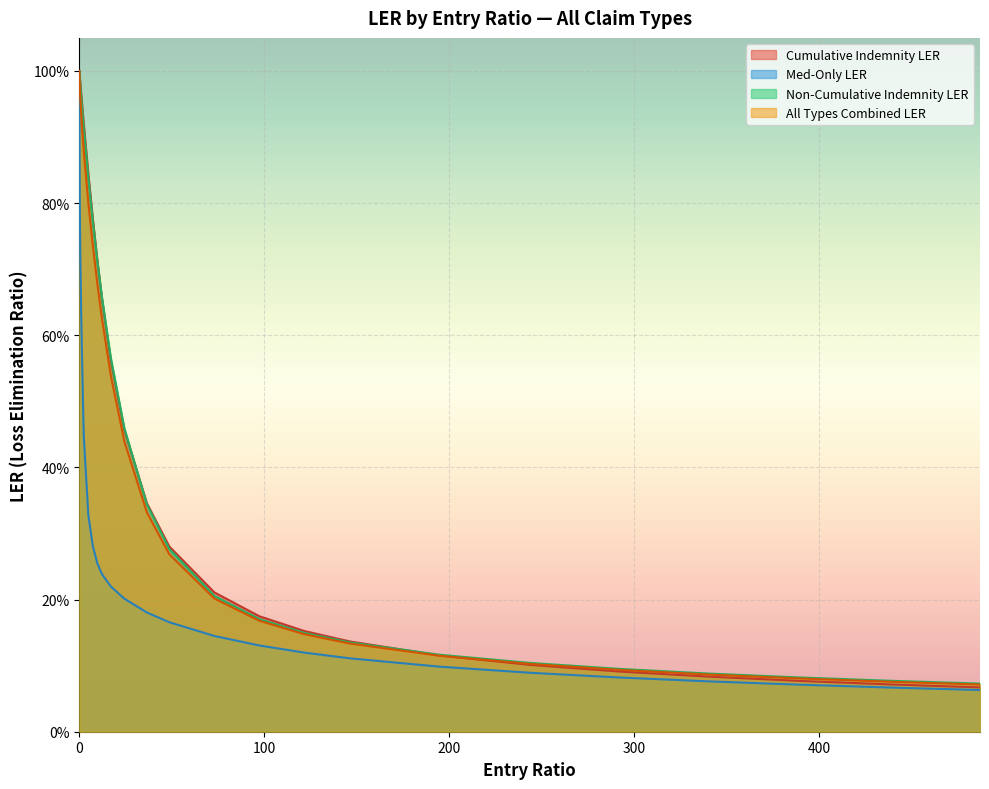

What is the smallest value displayed?

0.1